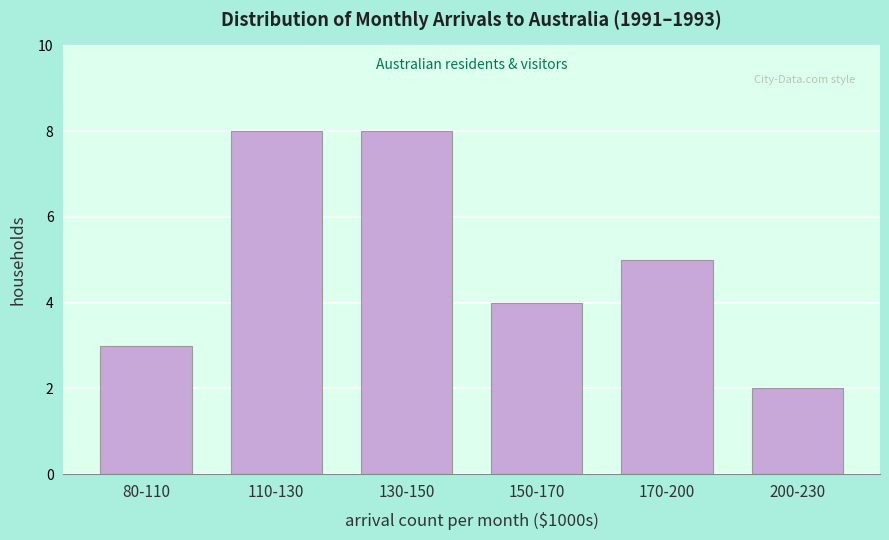

Reading right to left, extract all data points from this chart.

2	5	4	8	8	3